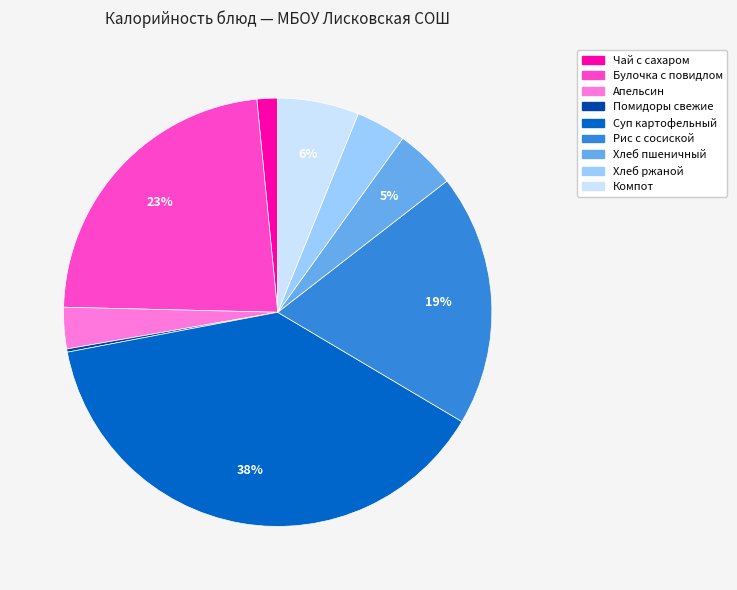

What is the largest slice in the pie chart?

Суп картофельный